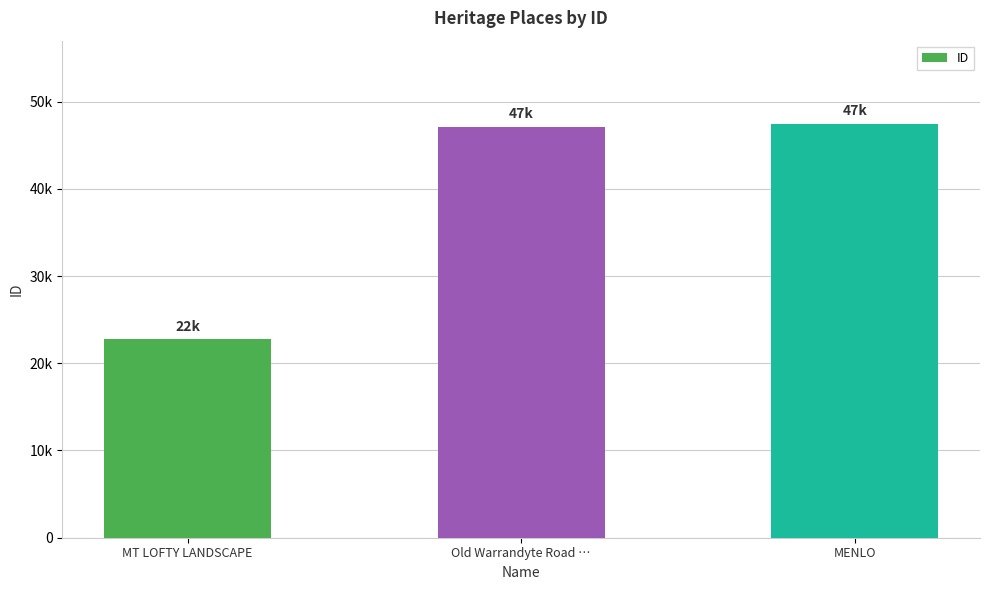

At which label is the value closest to 35126?

Old Warrandyte Road …